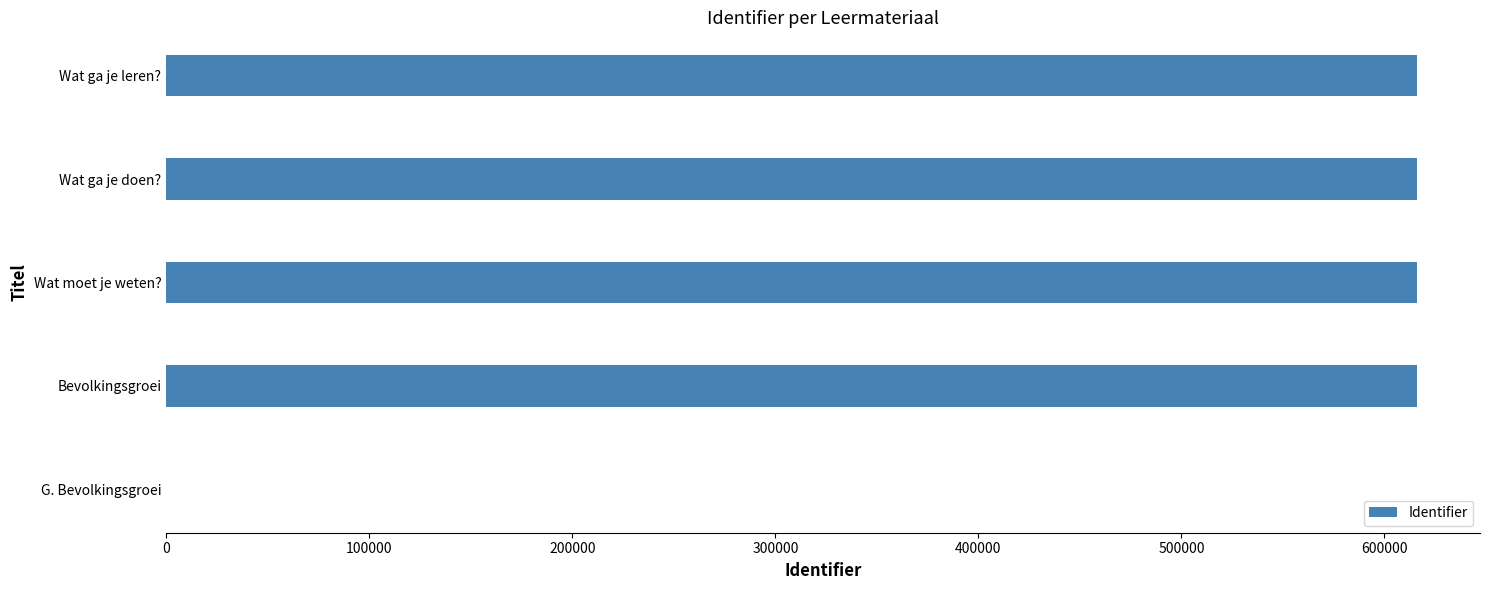

The chart shows a value of 1032893 at Wat ga je doen?. True or false?

False